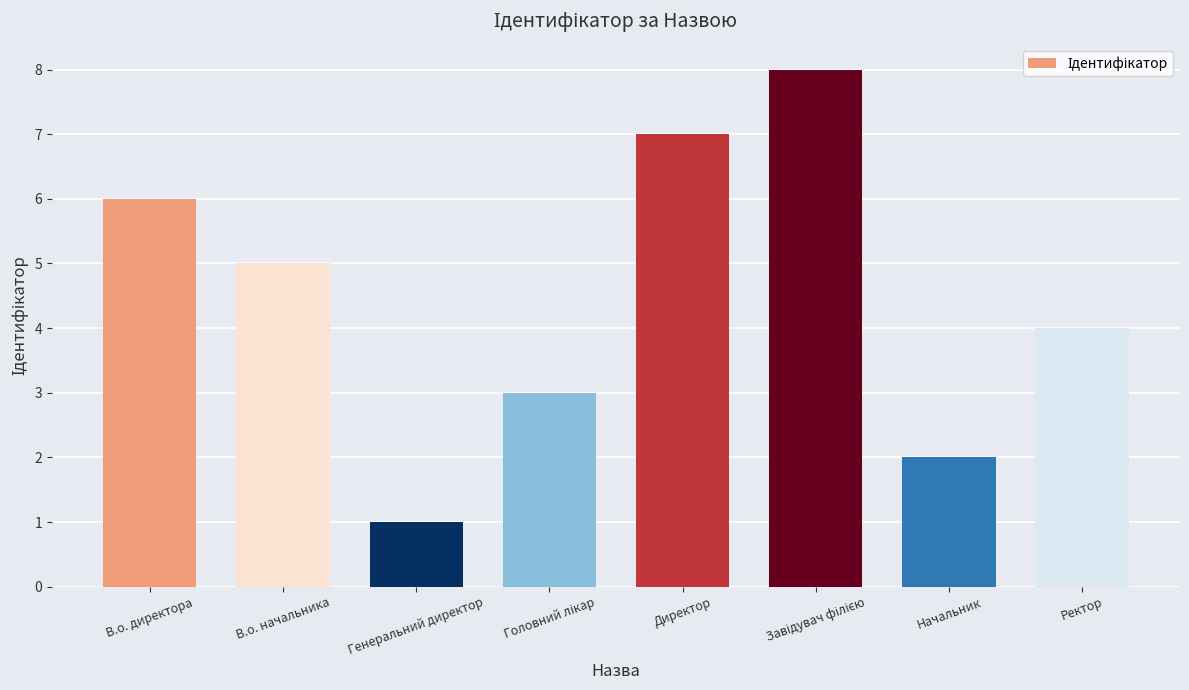

Reading left to right, list all the values displayed in this chart.

6	5	1	3	7	8	2	4